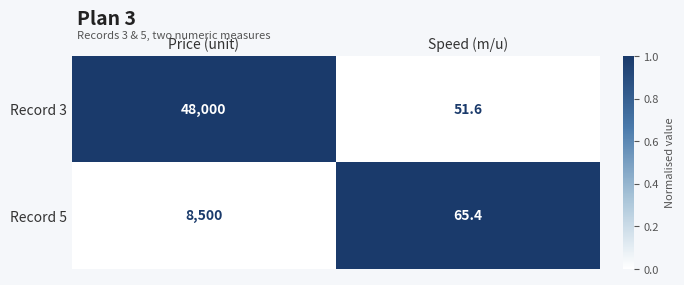

List the labels in order of Record 3 value, smallest first.

Speed (m/u), Price (unit)